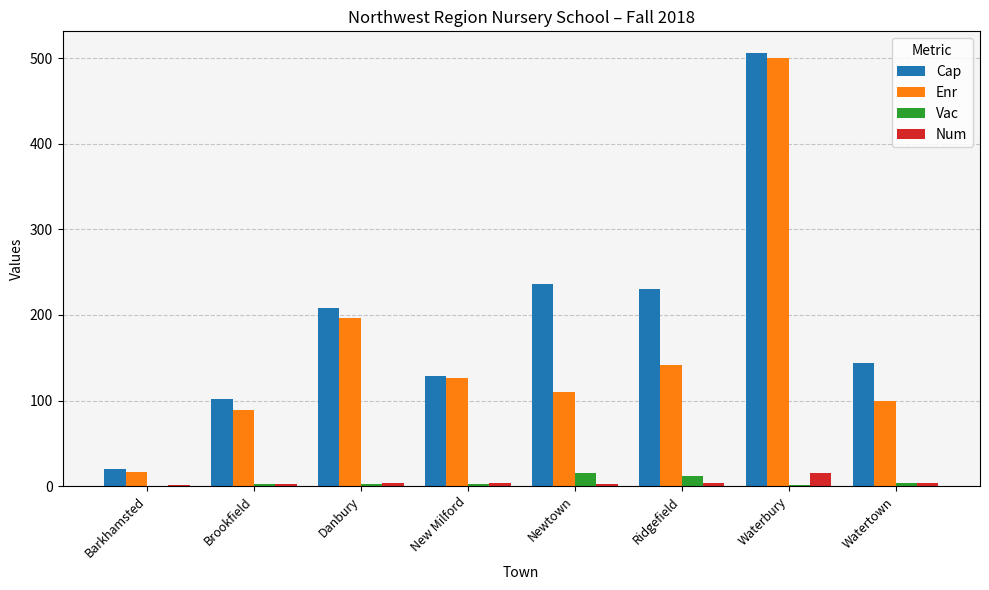

At which label does Cap reach its peak?

Waterbury